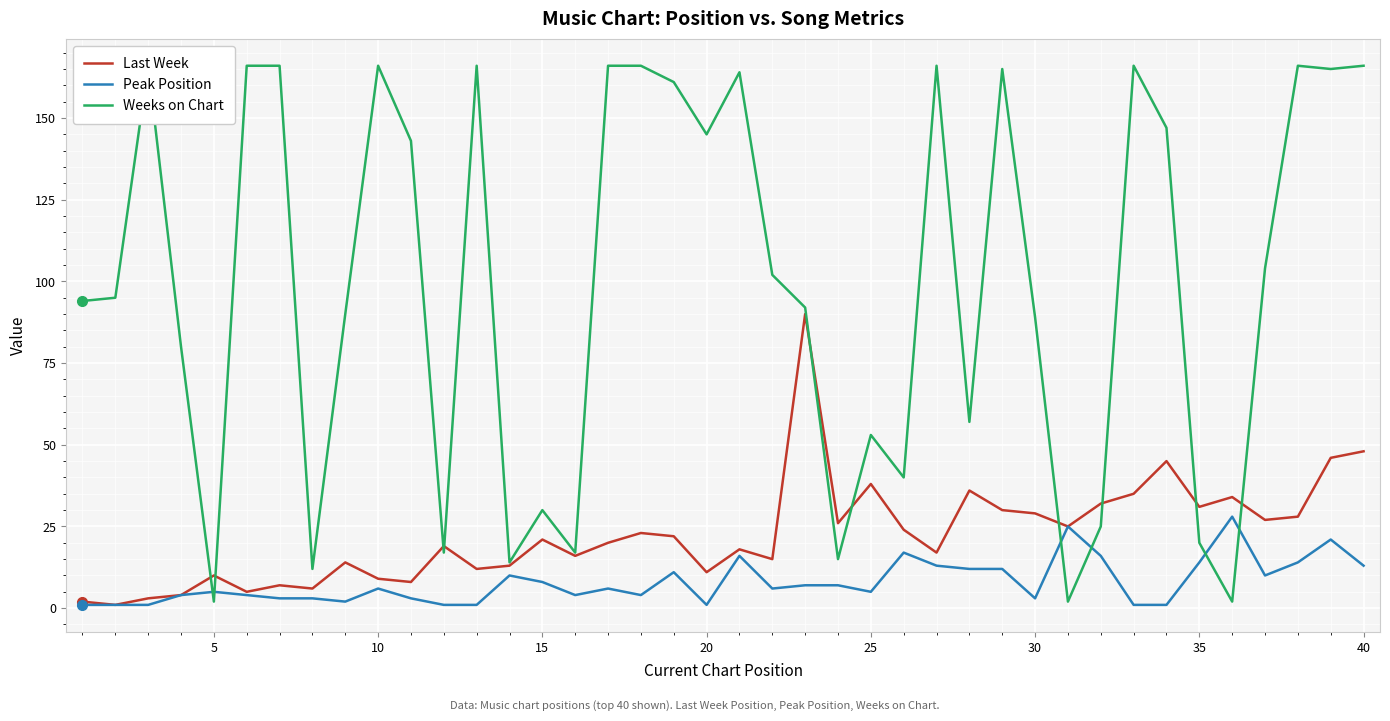

True or false: Peak Position and Weeks on Chart intersect in this chart.

True